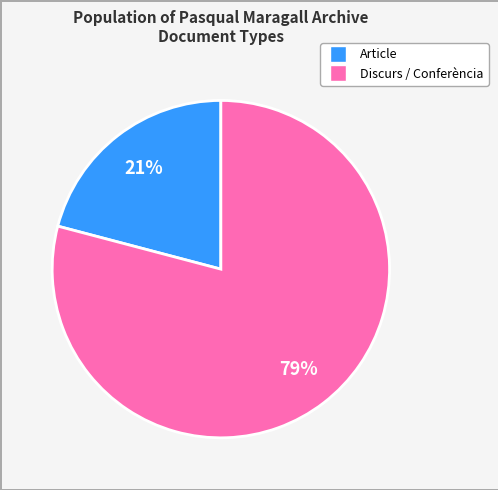

How many slices are in this pie chart?

2